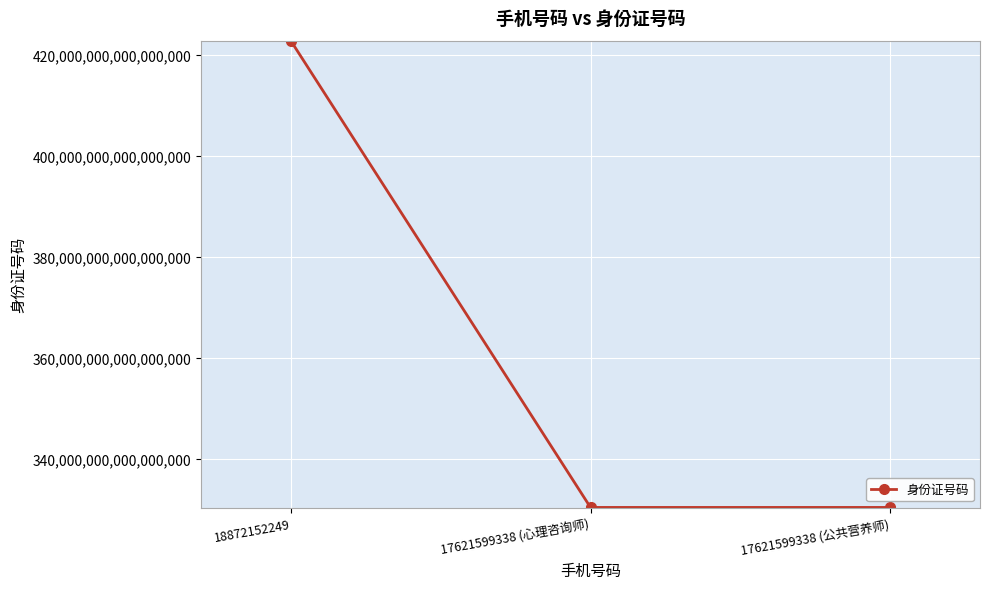

The value at 17621599338 (公共营养师) is 330326200102283008. True or false?

True